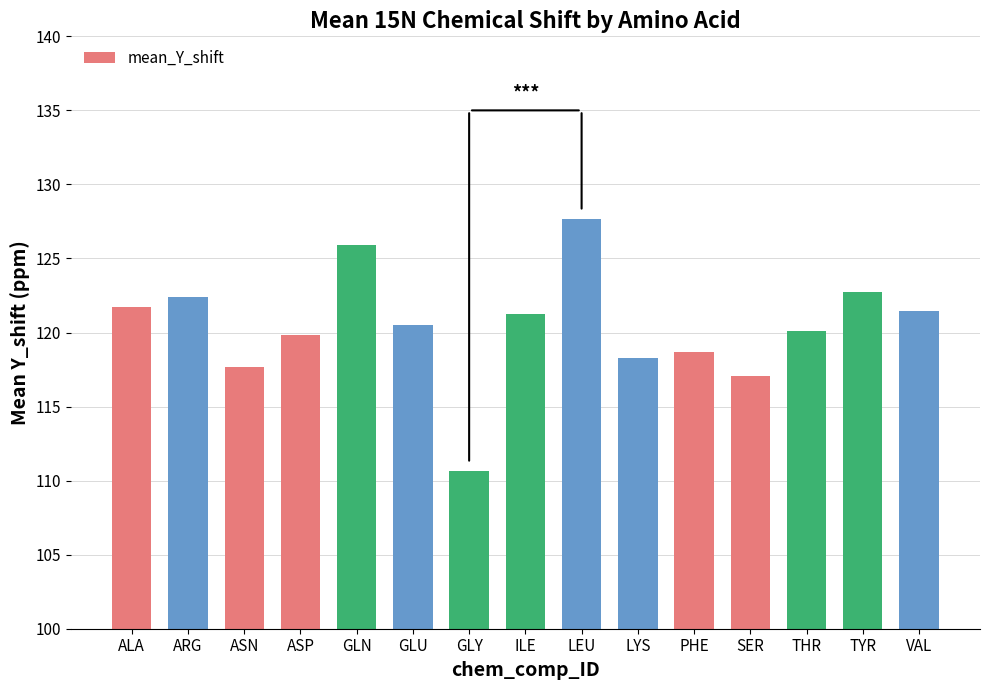

What is the difference between the maximum and second lowest values?

10.6